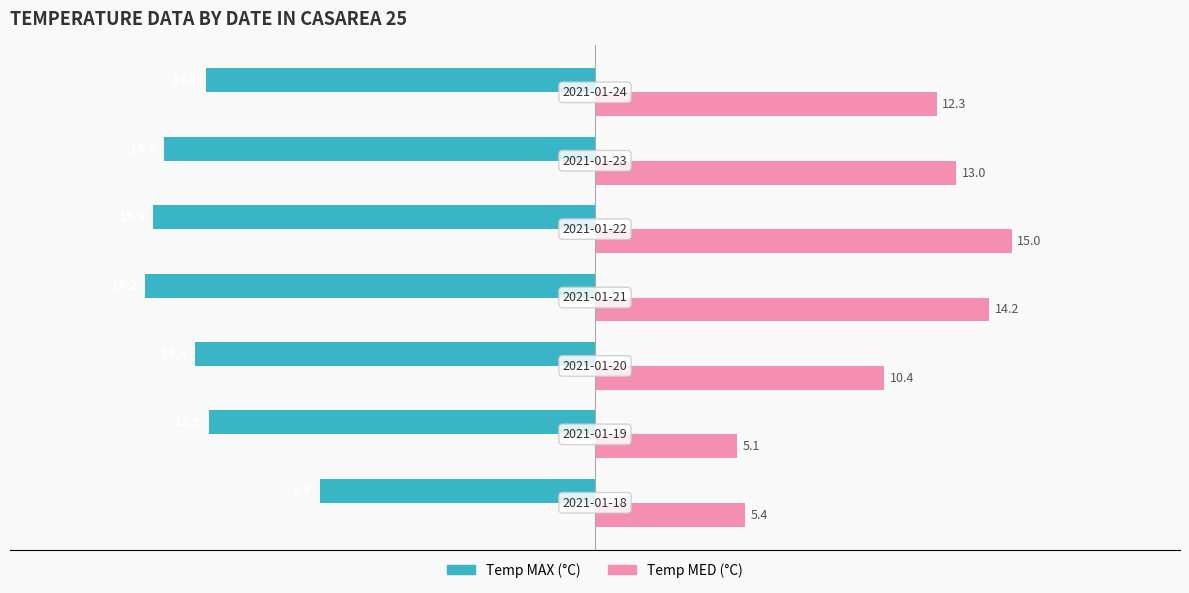

What are all the series names shown in the legend?

Temp MAX (°C), Temp MED (°C)